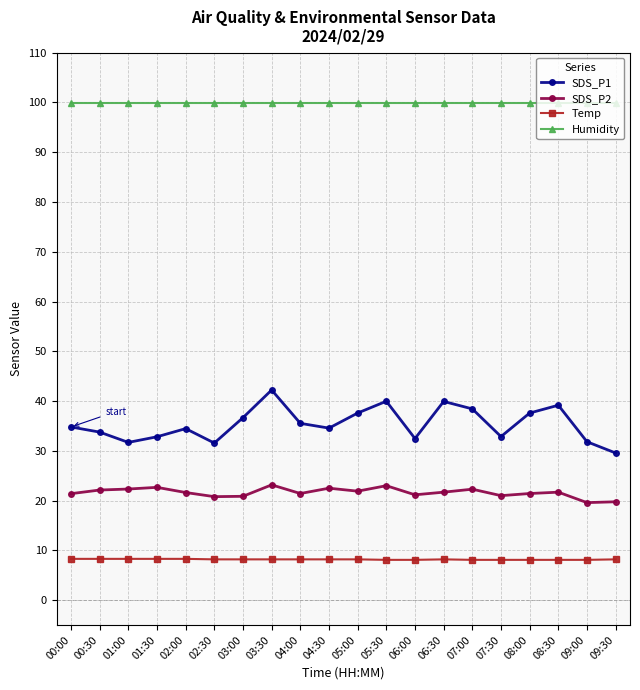

How many data points does each series have?

20